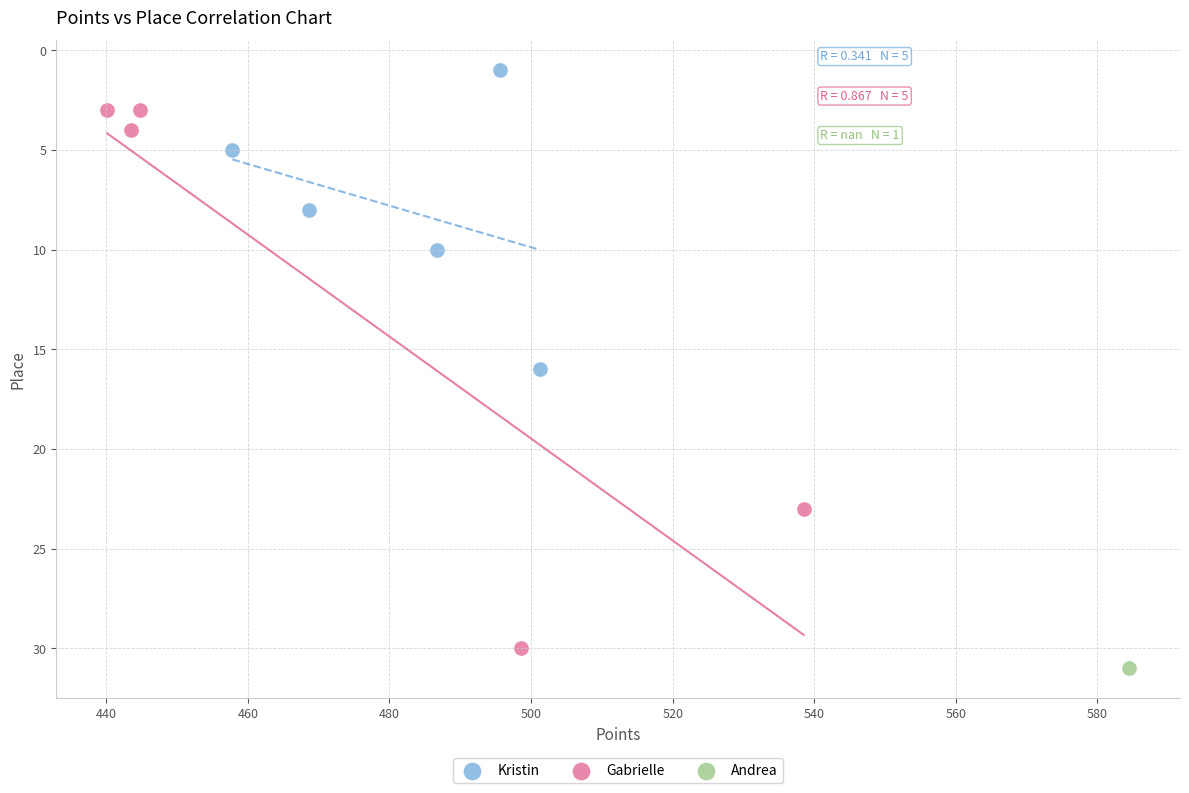

What are all the series names shown in the legend?

Kristin, Gabrielle, Andrea